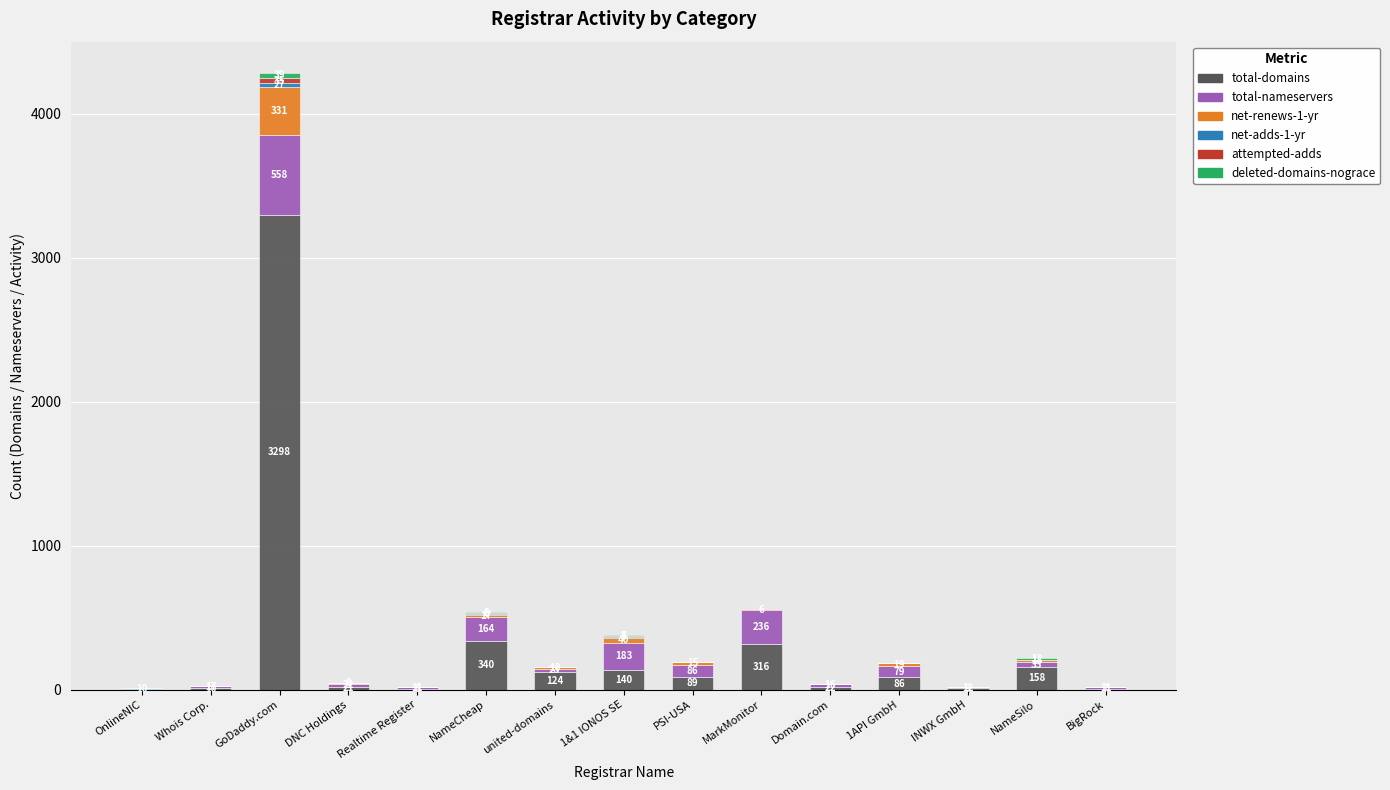

What is the total value across all series at OnlineNIC?

13